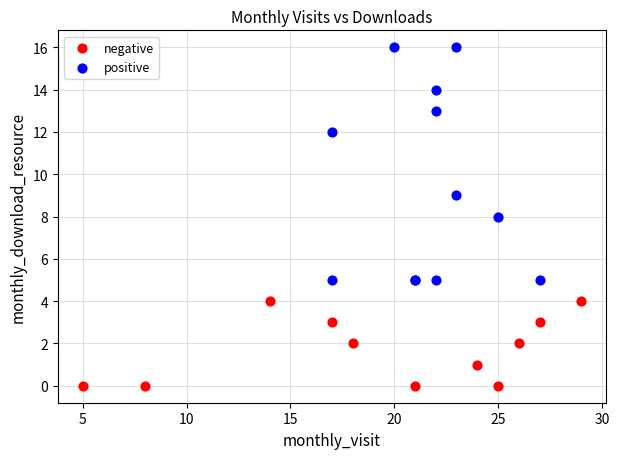

What are all the series names shown in the legend?

negative, positive